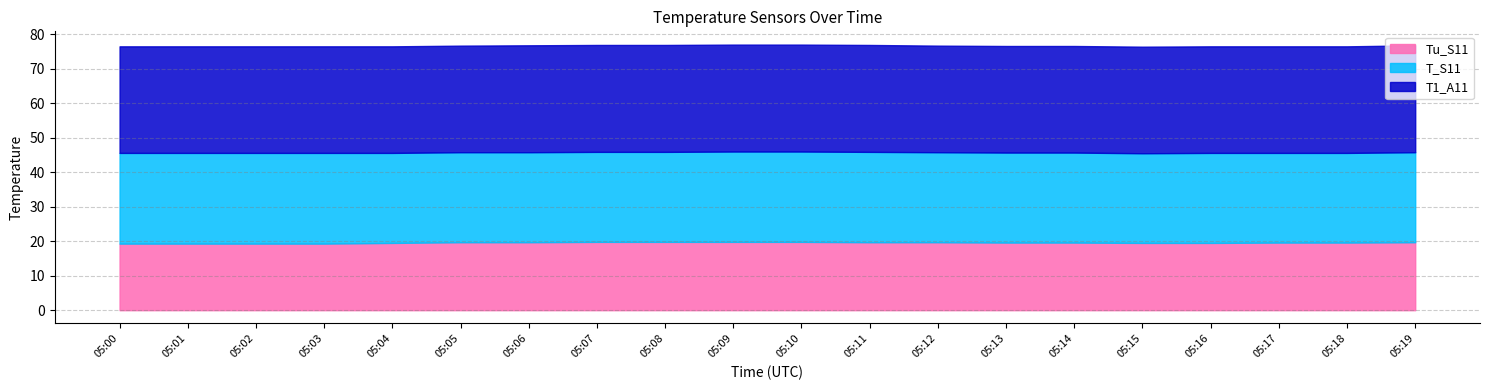

Reading left to right, transcribe all the data shown in this chart.

Tu_S11: 19.3	19.3	19.3	19.3	19.5	19.7	19.7	19.8	19.8	19.8	19.8	19.7	19.7	19.6	19.6	19.5	19.5	19.6	19.6	19.7
T_S11: 26.3	26.3	26.3	26.3	26.1	26.1	26.1	26.1	26.1	26.2	26.2	26.2	26.1	26.1	26.1	26.0	26.1	26.0	26.0	26.1
T1_A11: 30.9	30.9	30.9	30.9	30.9	30.9	31.0	31.0	31.0	31.0	31.0	31.0	30.9	30.9	30.9	30.9	30.9	30.9	30.9	31.0